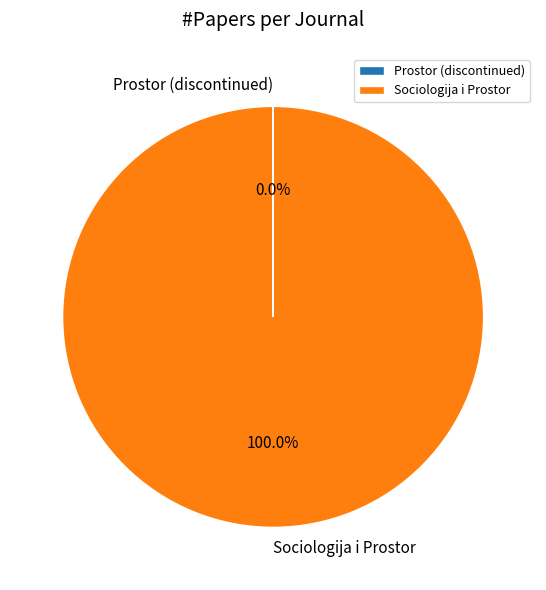

Is there any slice that represents more than half of the pie?

Yes